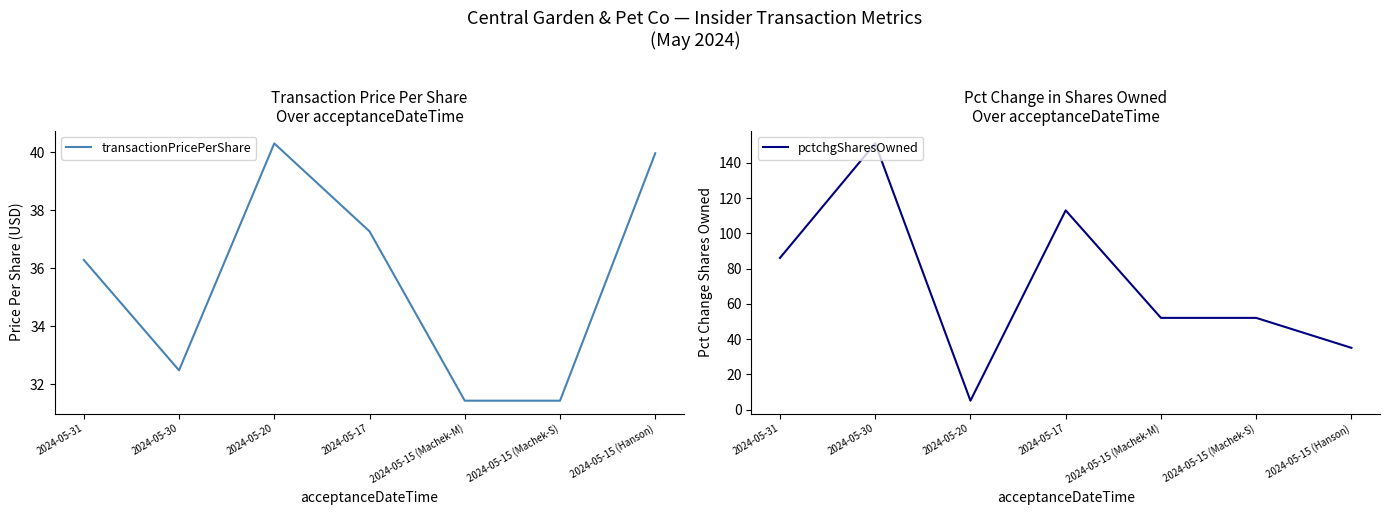

What is the total value across all series at 2024-05-15 (Machek-M)?

83.4